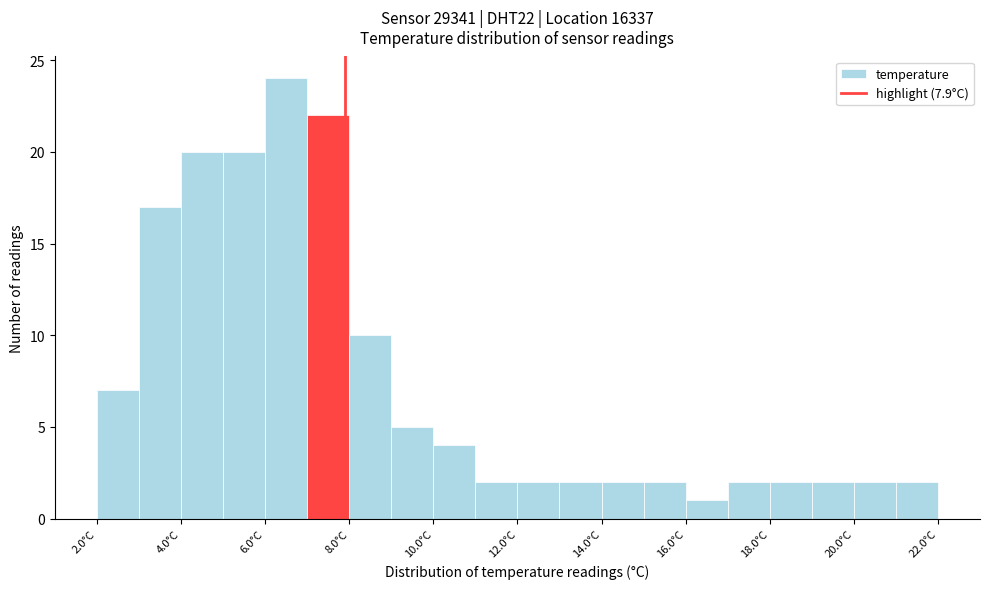

Reading left to right, transcribe this chart: for each bar, give the range it covers on the x-axis and its height. The values are not printed on the chart, so give them approximately, as read against the axis.

2 to 3: 7
3 to 4: 17
4 to 5: 20
5 to 6: 20
6 to 7: 24
7 to 8: 22
8 to 9: 10
9 to 10: 5
10 to 11: 4
11 to 12: 2
12 to 13: 2
13 to 14: 2
14 to 15: 2
15 to 16: 2
16 to 17: 1
17 to 18: 2
18 to 19: 2
19 to 20: 2
20 to 21: 2
21 to 22: 2